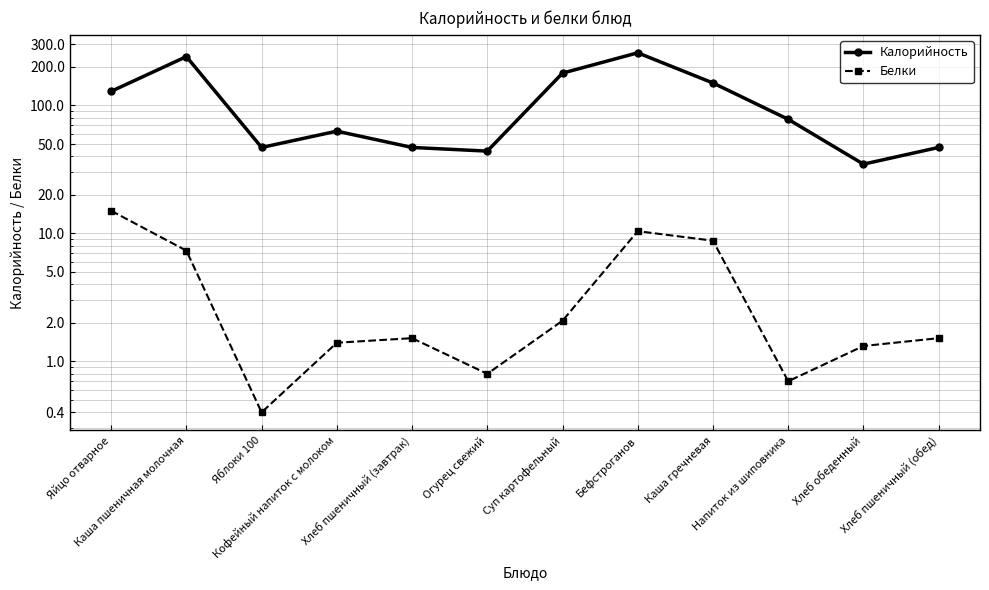

What position from the right is Хлеб обеденный?

2